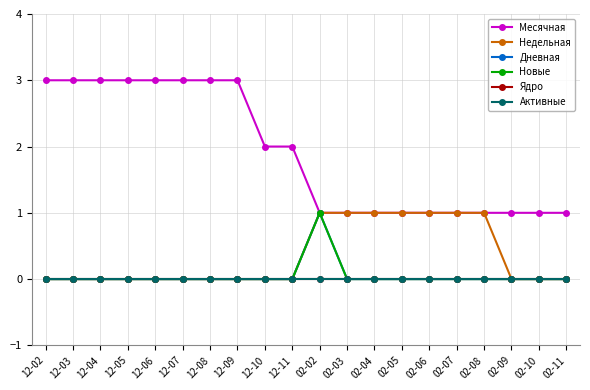

What is the label of the 8th point from the left?

12-09